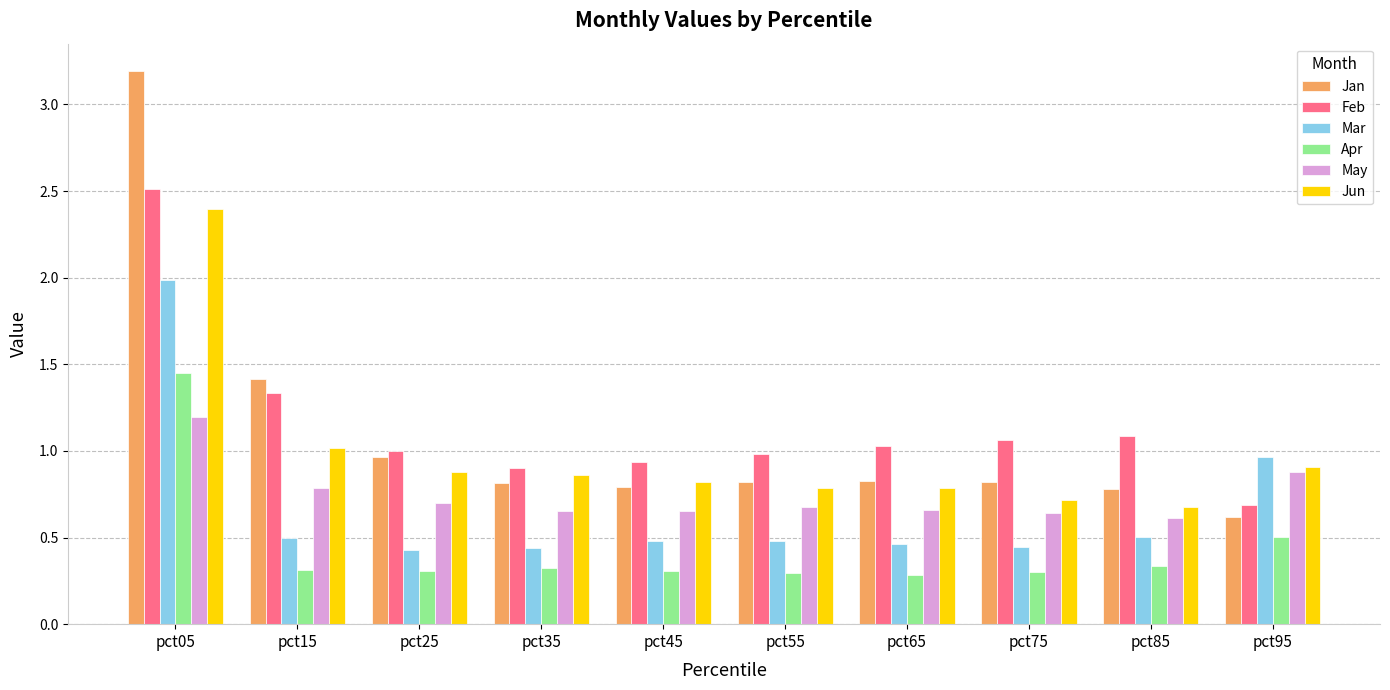

True or false: Feb has a value of 0.3 at pct45.

False